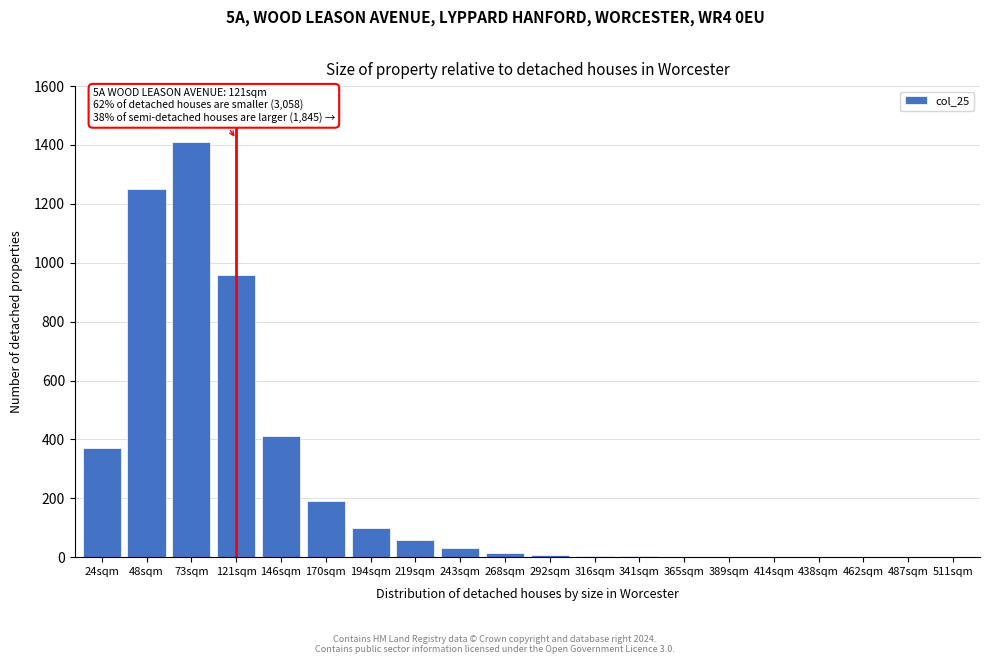

The value at 24sqm is 655. True or false?

False